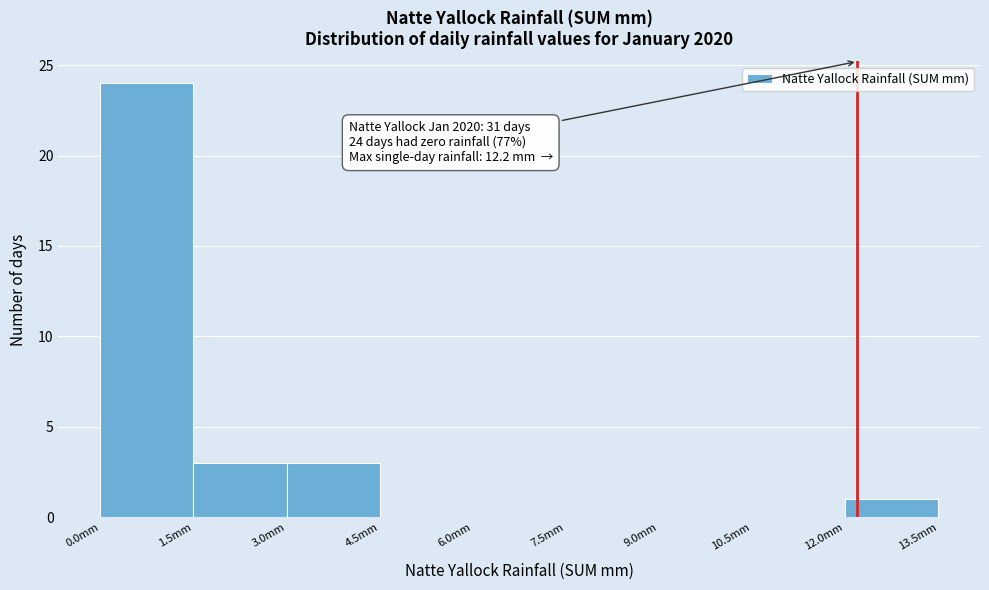

Over which range of the x-axis is the bar tallest?

0.0 to 1.5